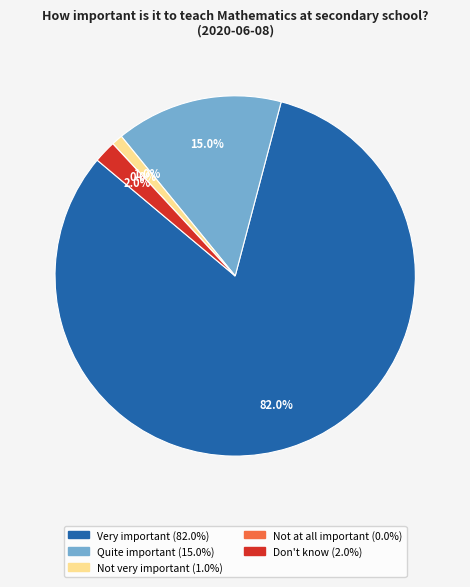

What is the smallest slice in the pie chart?

Not at all important